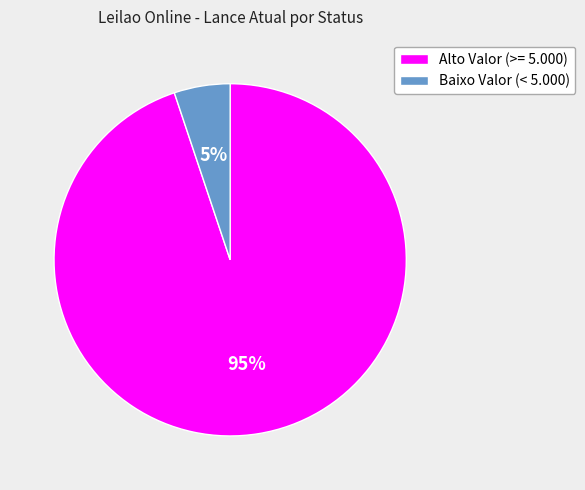

Rank the categories by value from highest to lowest.

Alto Valor (>= 5.000), Baixo Valor (< 5.000)